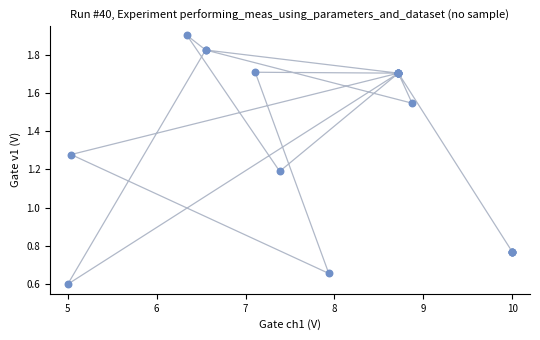

What Y value in the scatter plot is closest to 1?

1.2